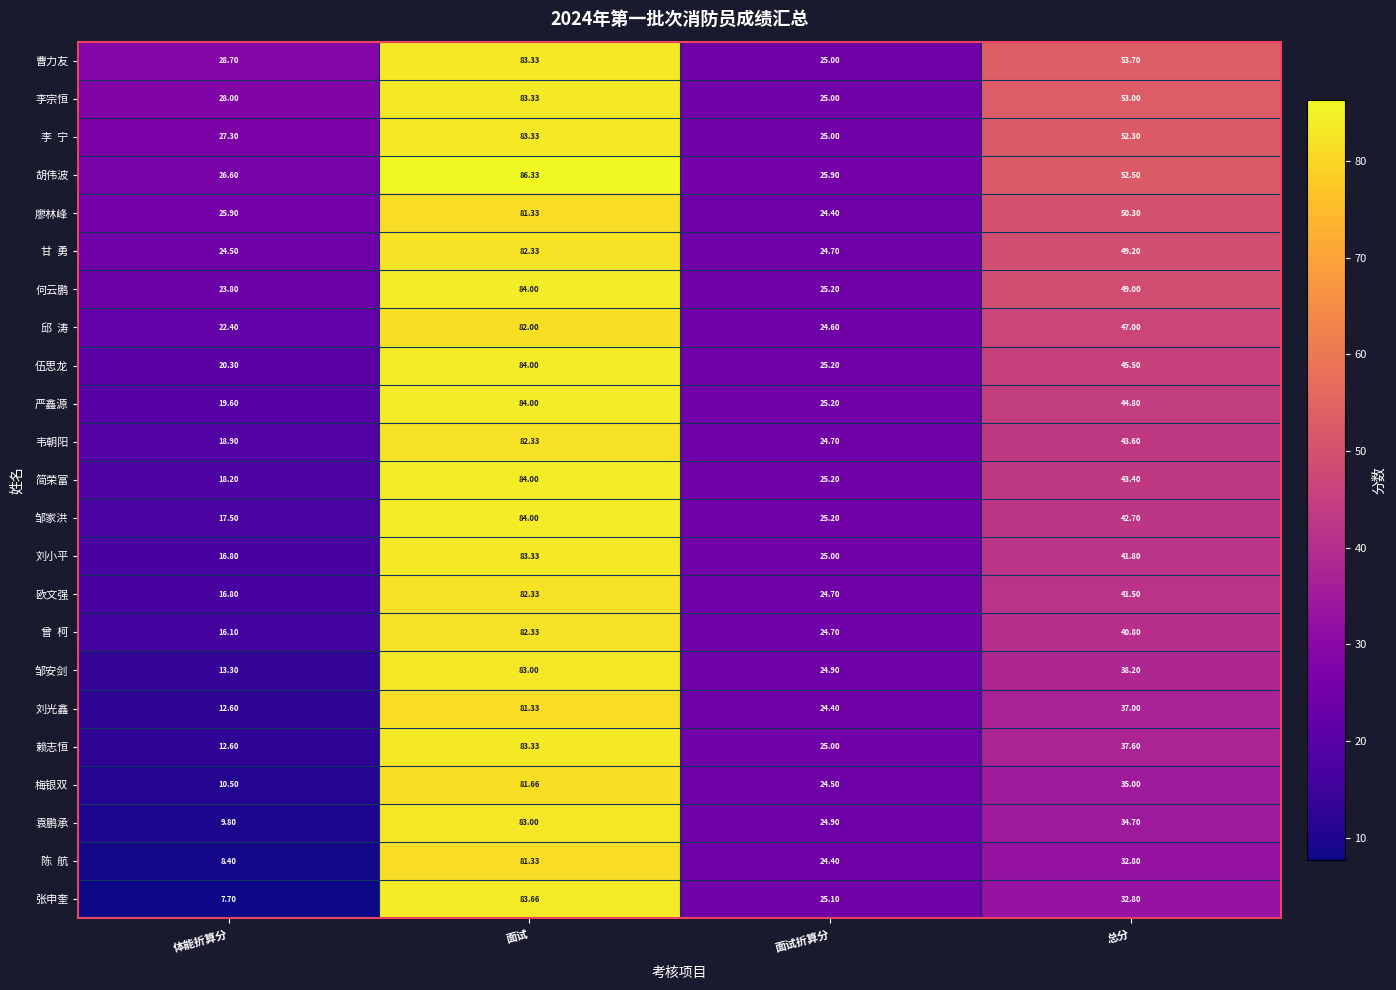

At which label does 梅银双 first exceed 35?

面试